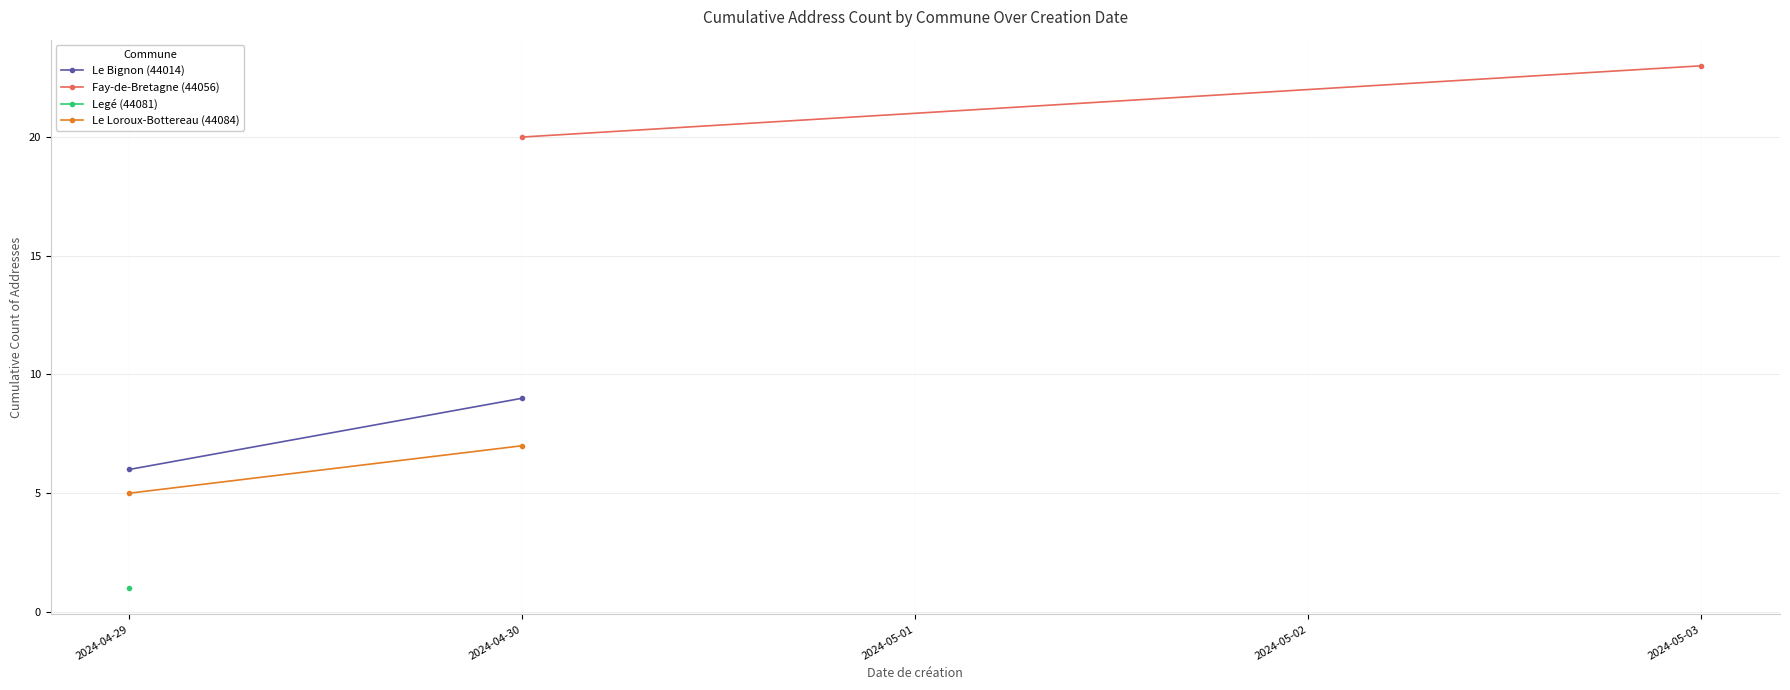

At how many categories does at least one series exceed 10?

2